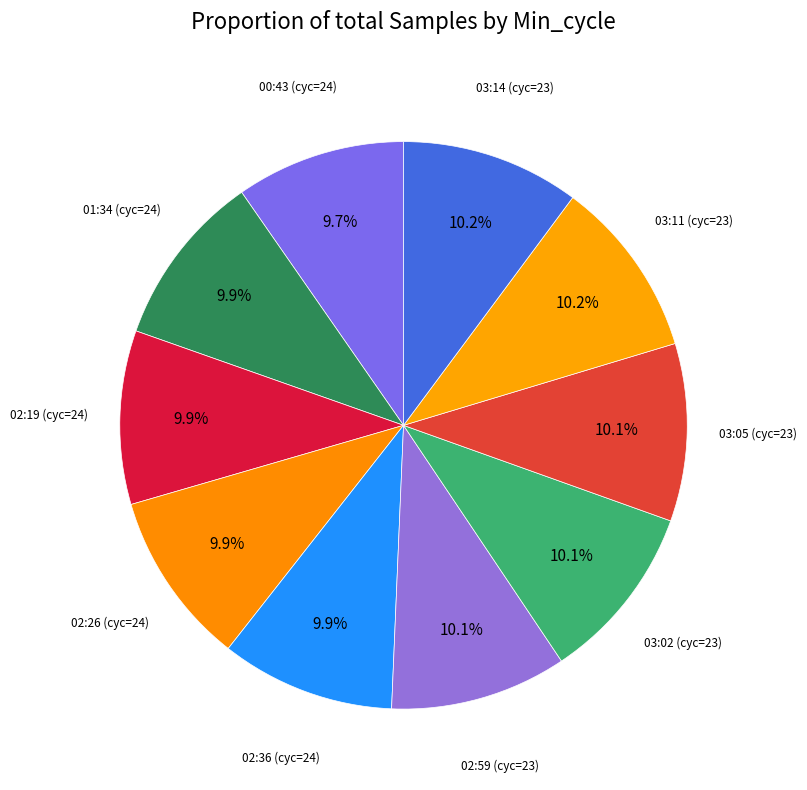

How many segments does this pie chart have?

10